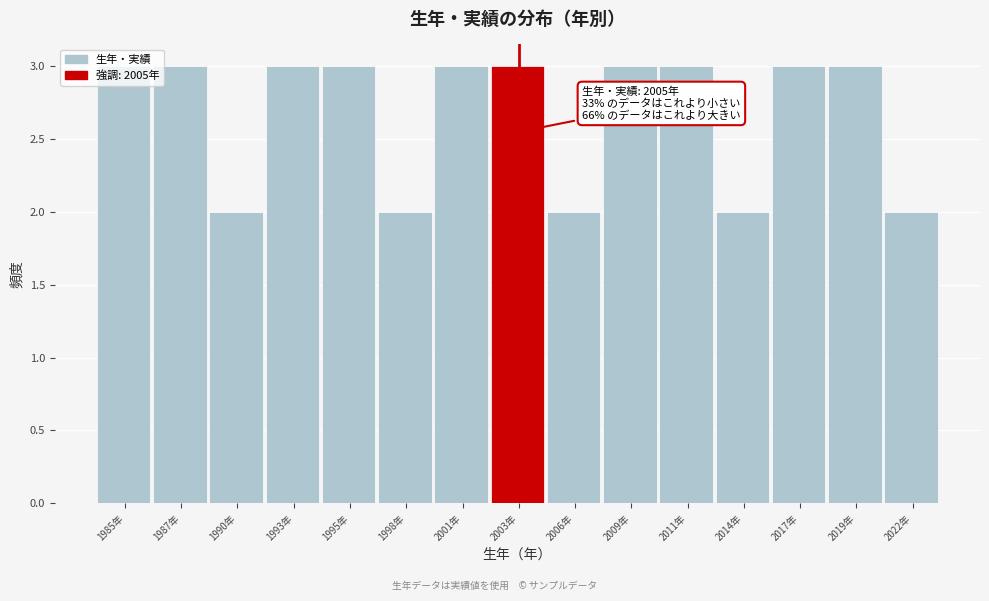

What is the greatest value displayed?

3